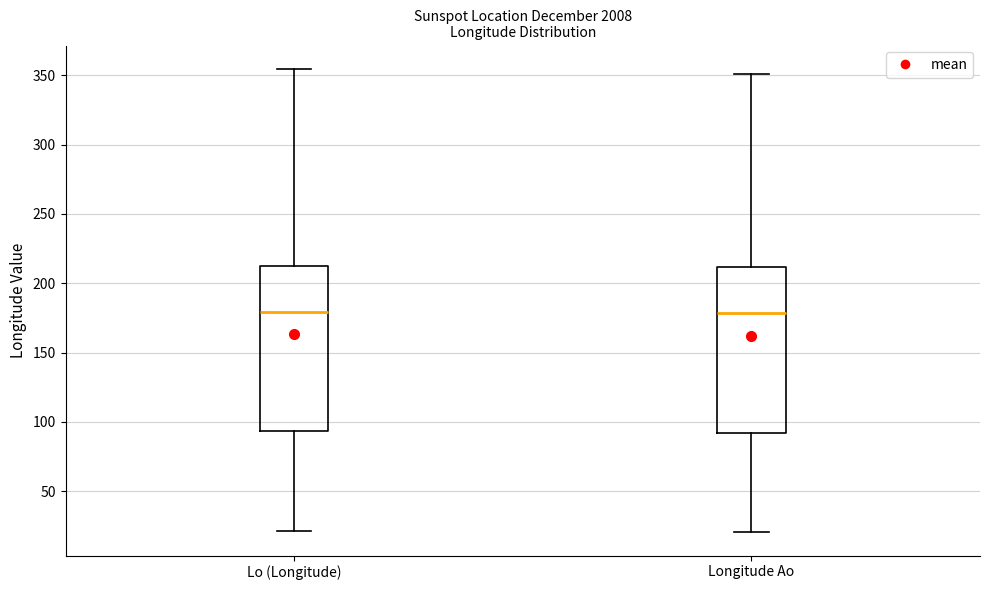

Reading left to right, transcribe this box plot: for each box, give where its median line is, the range the box spans, and where its two whiskers end, as read against the y-axis. The values are not printed on the chart, so give them approximately, as read against the axis.

Lo (Longitude): median 180, box 95 to 210, whiskers 20 to 355
Longitude Ao: median 180, box 90 to 210, whiskers 20 to 350